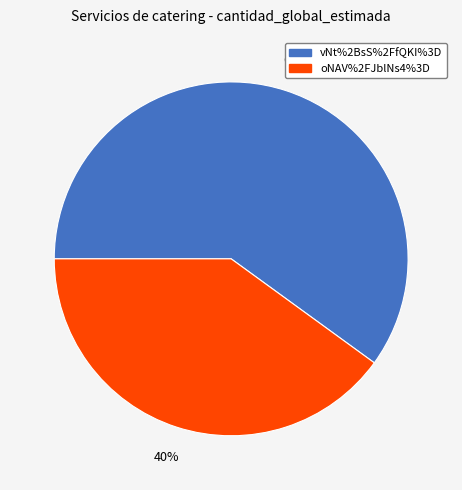

To the nearest percent, what is the difference between the largest and smallest slice percentages?

20%